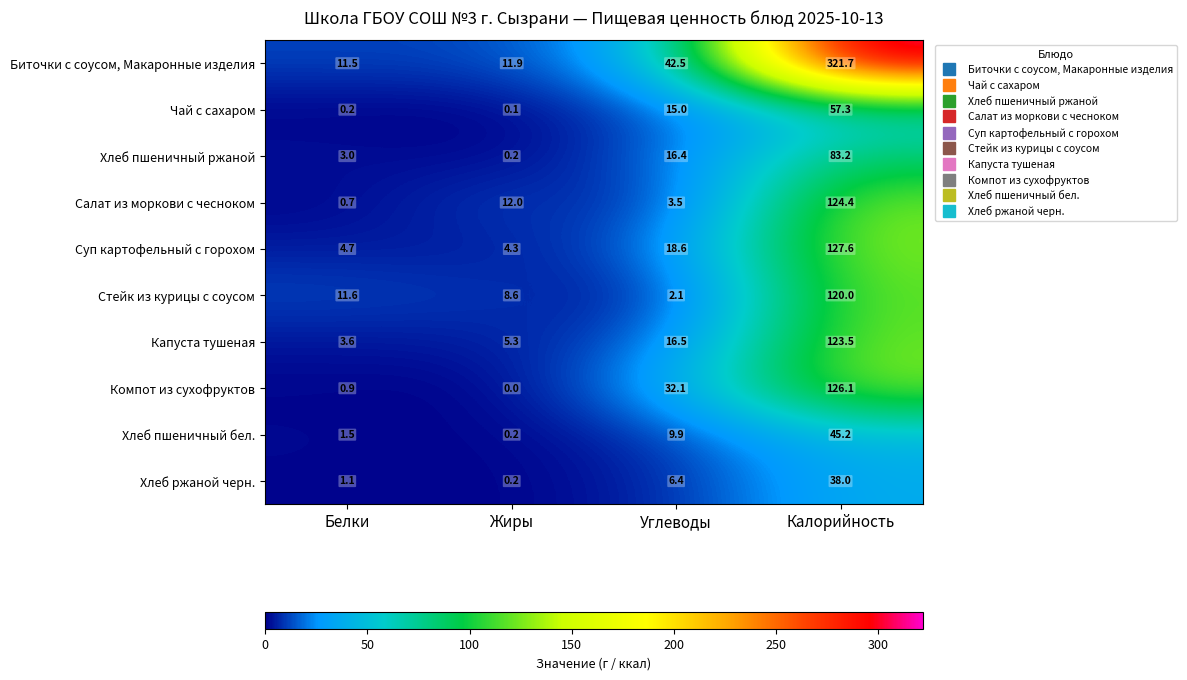

What is the difference between the highest and lowest values at Жиры?

12.0